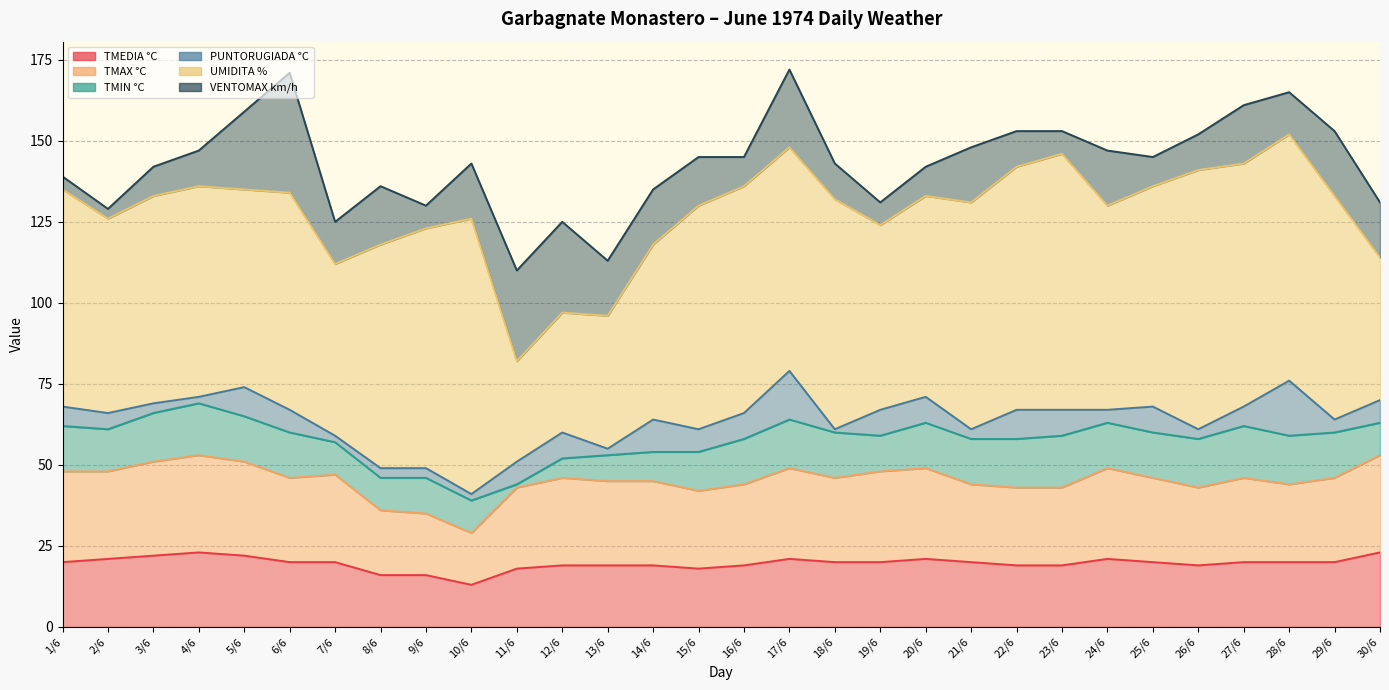

What is the sum of the PUNTORUGIADA °C values at 14/6 and 16/6?

18